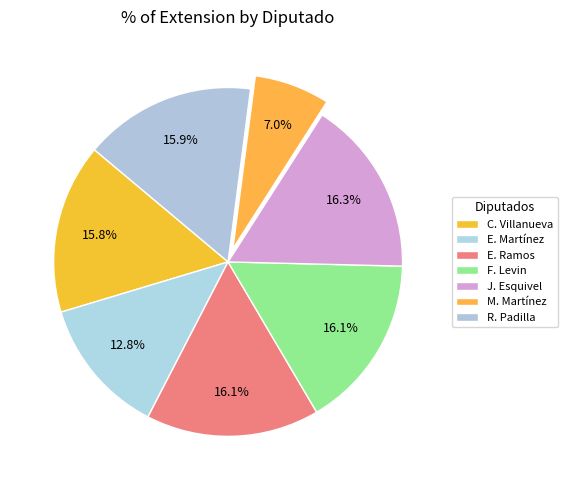

Count the number of slices in the pie.

7